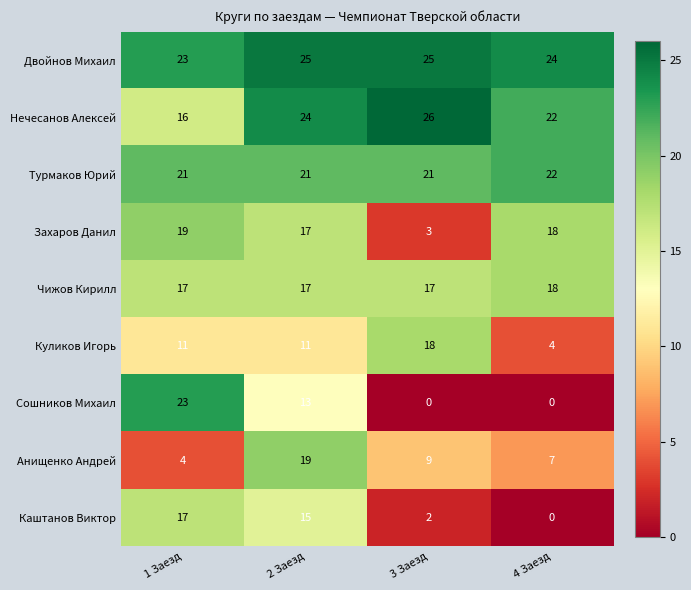

The Нечесанов Алексей series shows 40 at 3 Заезд. True or false?

False